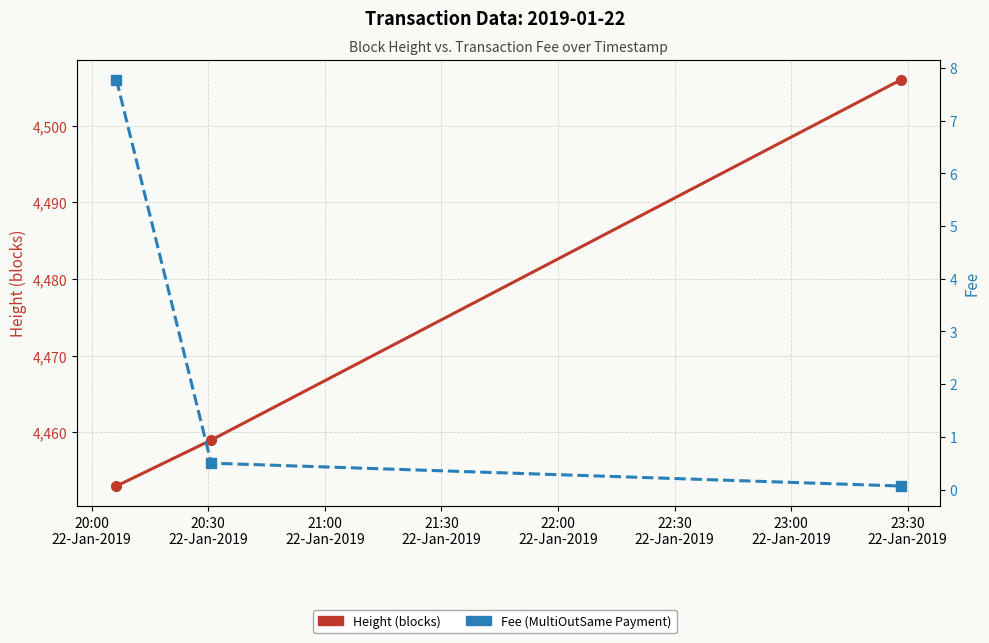

What is the difference between the Height values at 20:00
22-Jan-2019 and 21:00
22-Jan-2019?

53.0